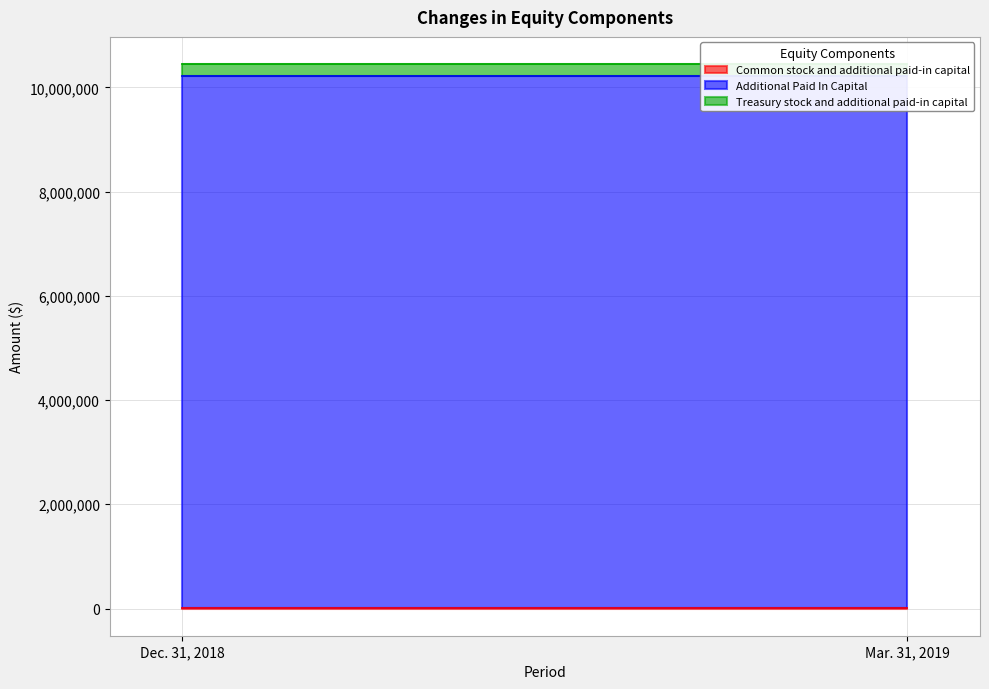

At Dec. 31, 2018, list the series in order from smallest to largest.

Common stock and additional paid-in capital, Treasury stock and additional paid-in capital, Additional Paid In Capital